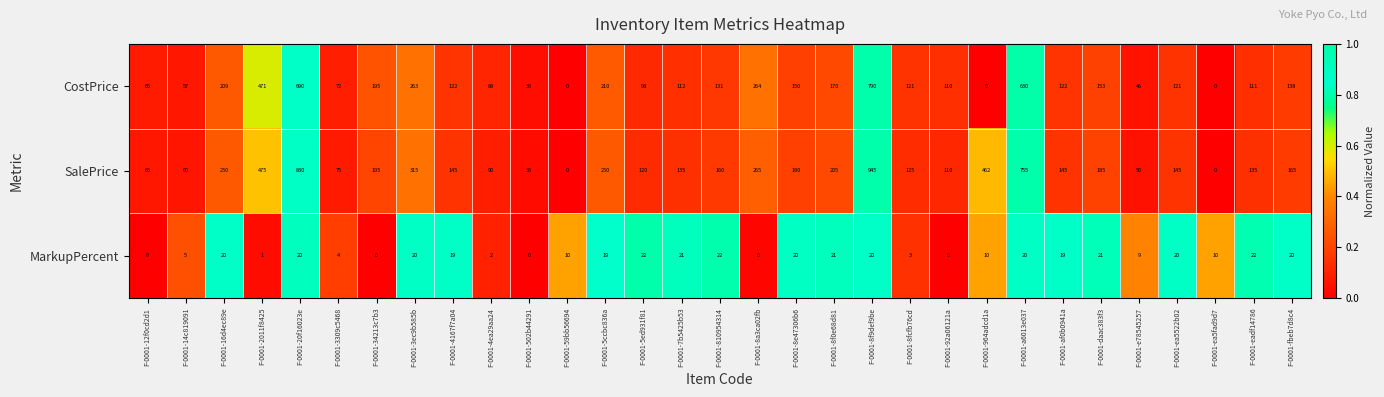

Is it true that MarkupPercent equals 10 at F-0001-ea5fad9d7?

True